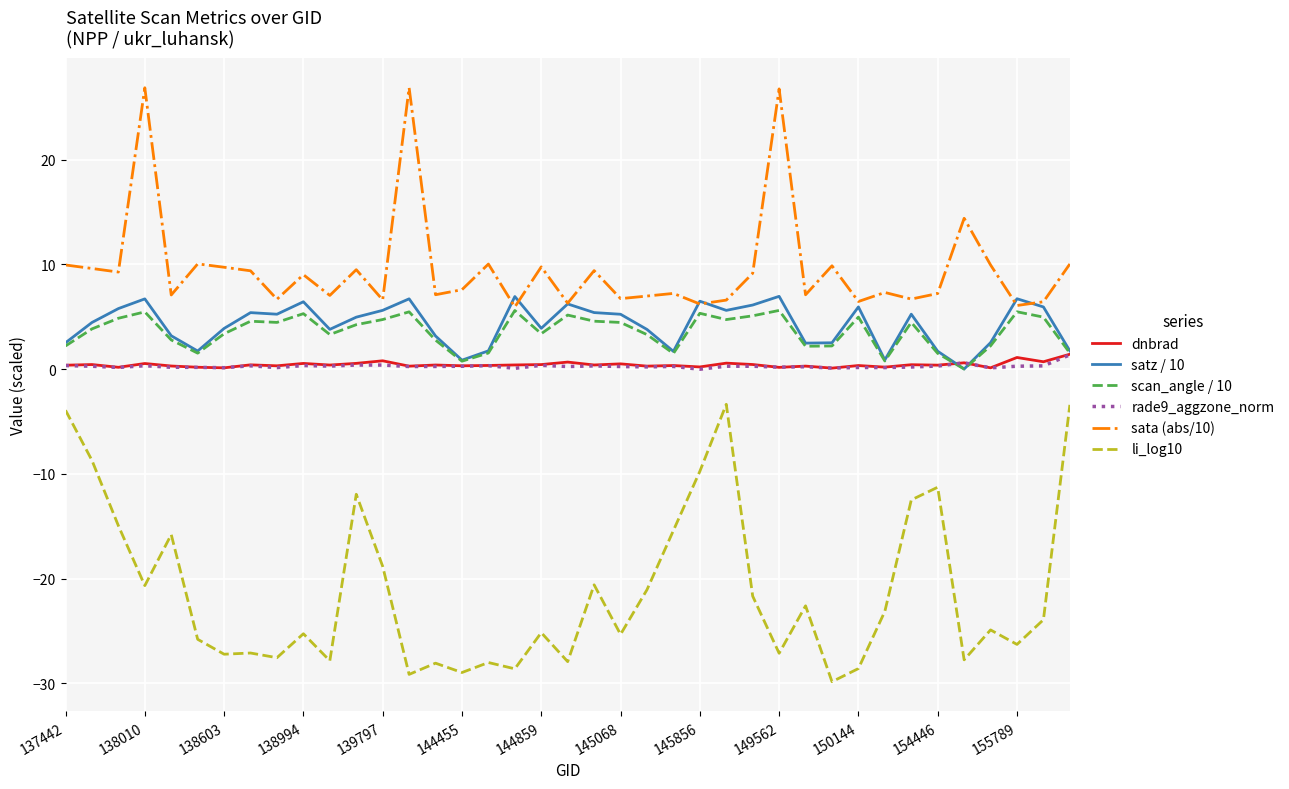

Which series has the largest total across all categories?

sata (abs/10)